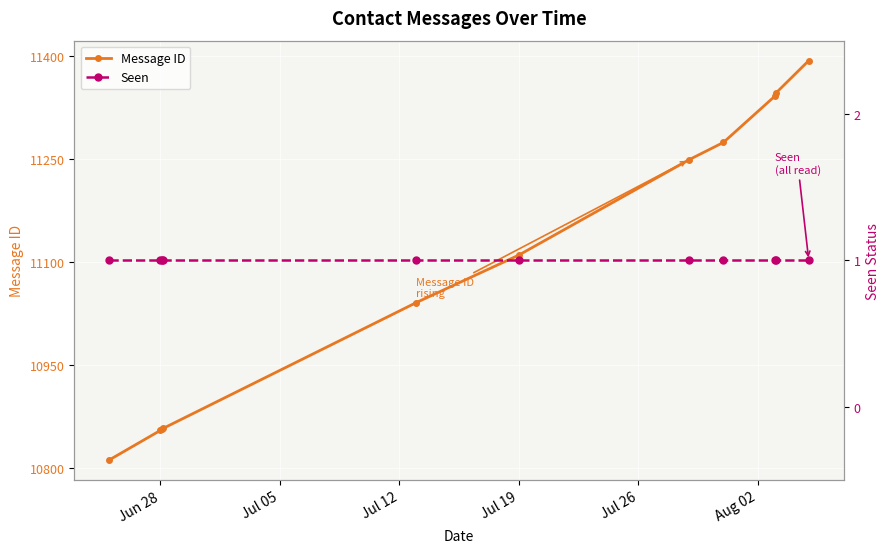

True or false: Seen and Message ID cross at least once.

False